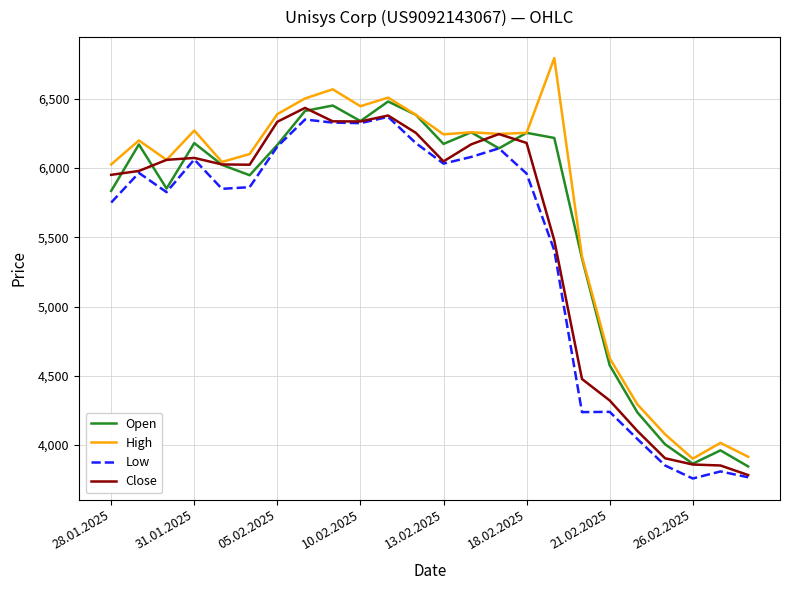

How many distinct data groups are displayed?

4